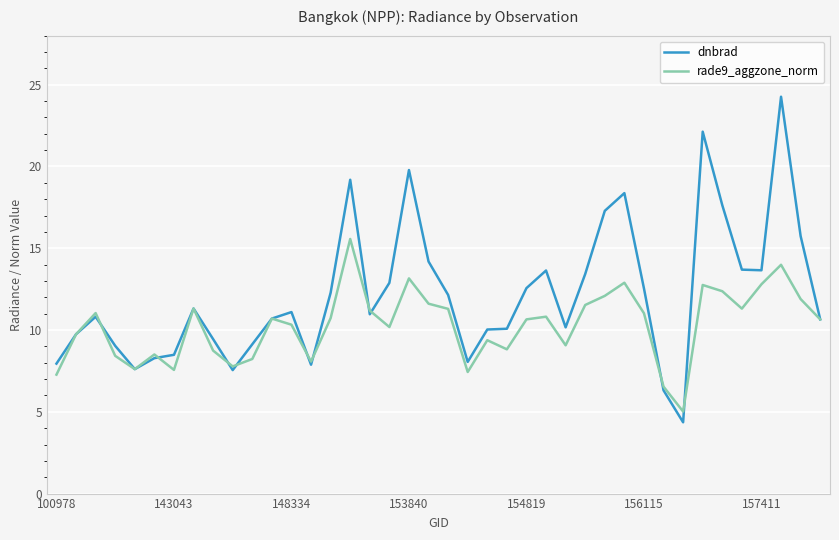

How many interior local valleys does the rade9_aggzone_norm series have?

10